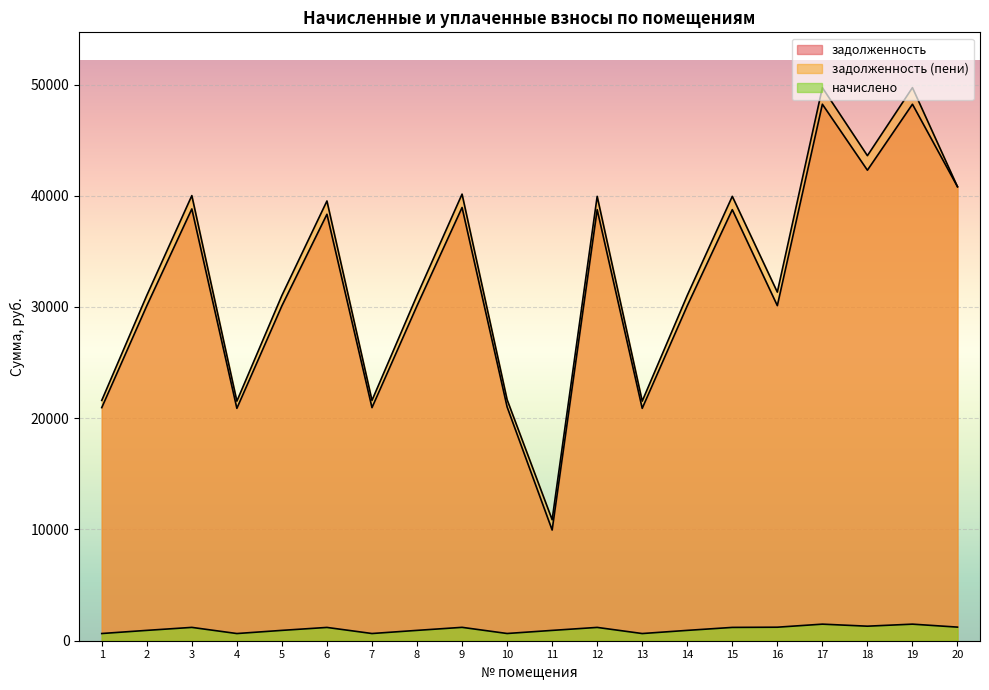

What is the average value of the задолженность series?

31919.1